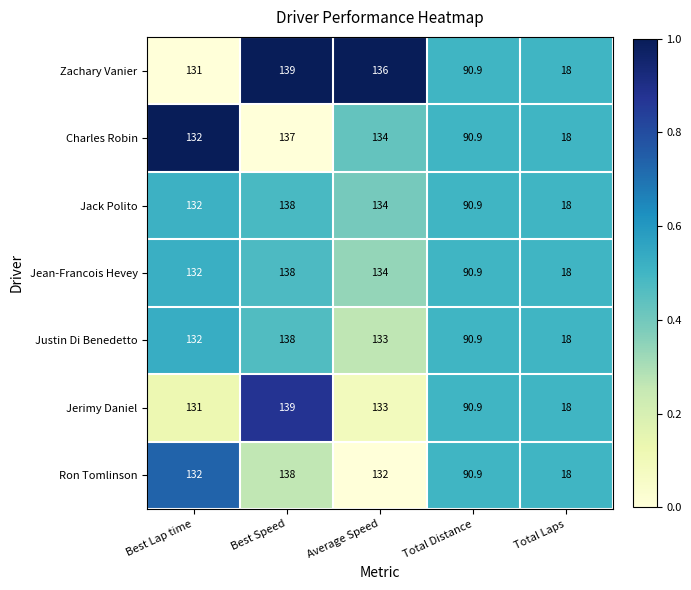

What is the difference between the highest and lowest values at Average Speed?

4.0